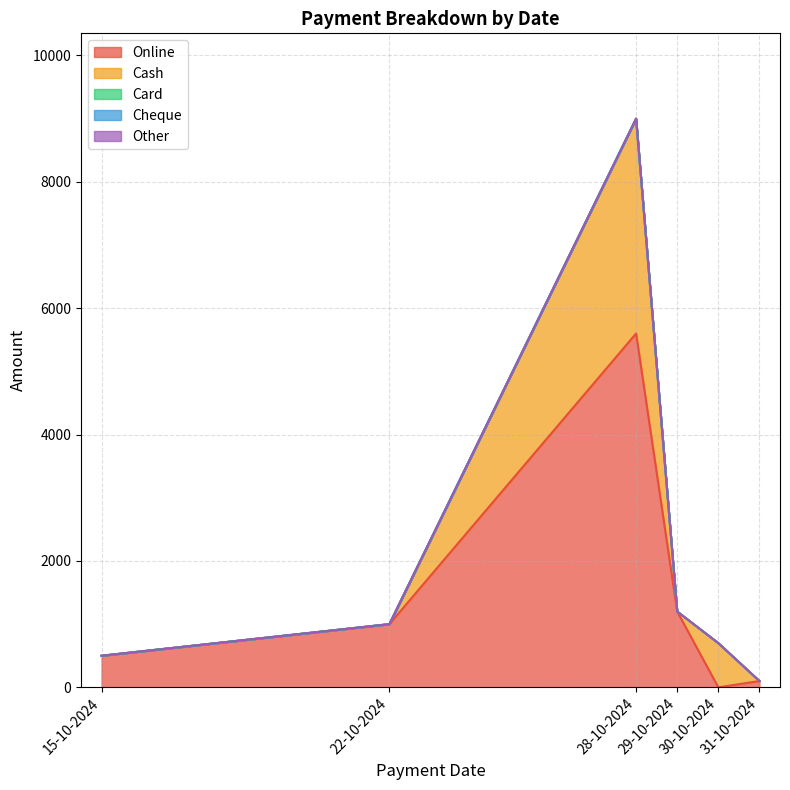

What is the value of the Online point at the 3rd from the left?

5600